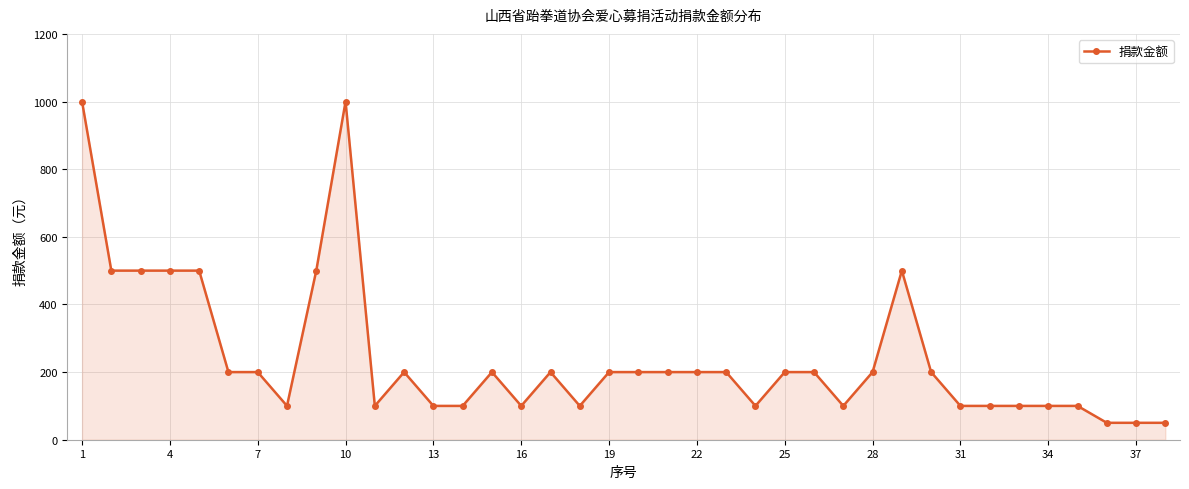

What is the greatest value displayed?

1000